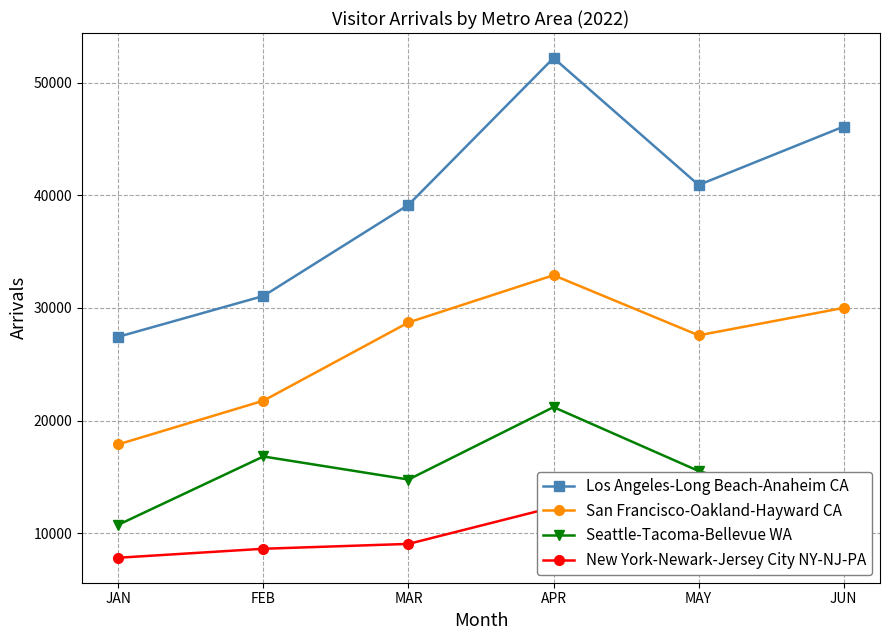

True or false: New York-Newark-Jersey City NY-NJ-PA has more than 2 points higher than both neighbors.

False